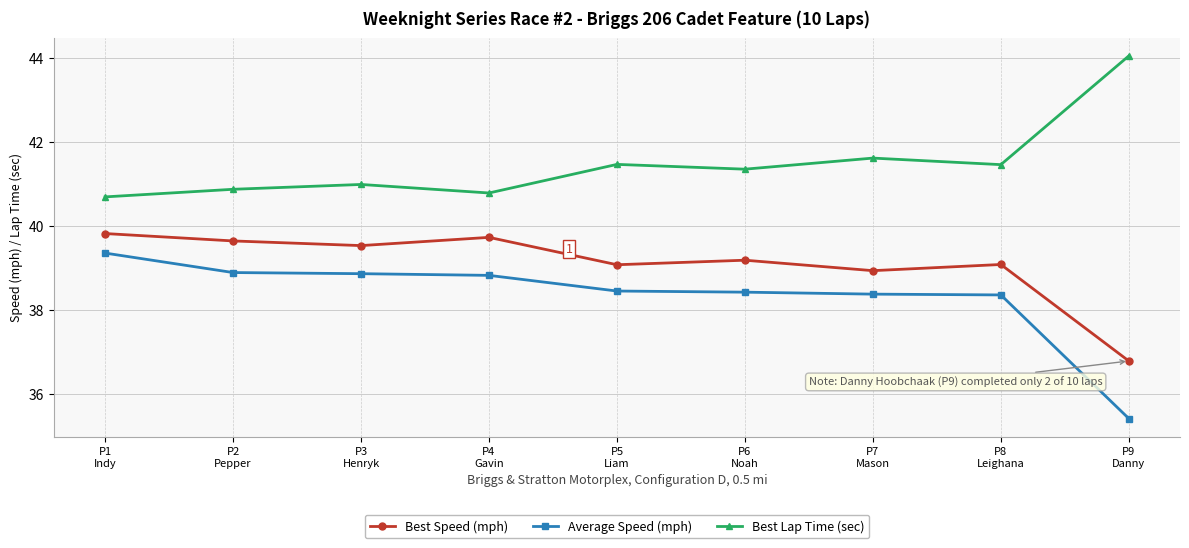

At which category is the sum across all series the highest?

P1
Indy